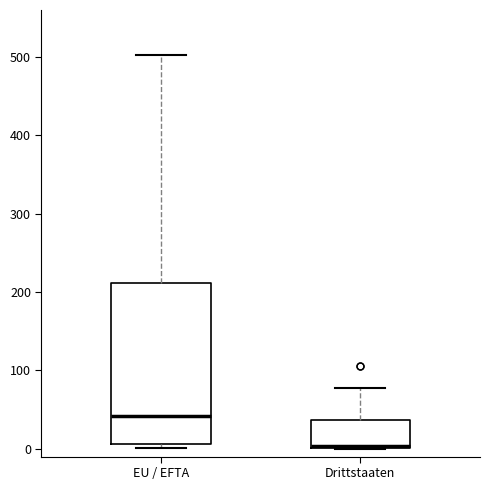

Reading left to right, read every box against the y-axis: the position of its median line, the range the box covers, and the ends of its whiskers. The values are not printed on the chart, so give them approximately, as read against the axis.

EU / EFTA: median 40, box 10 to 210, whiskers 0 to 500
Drittstaaten: median 0, box 0 to 40, whiskers 0 to 80